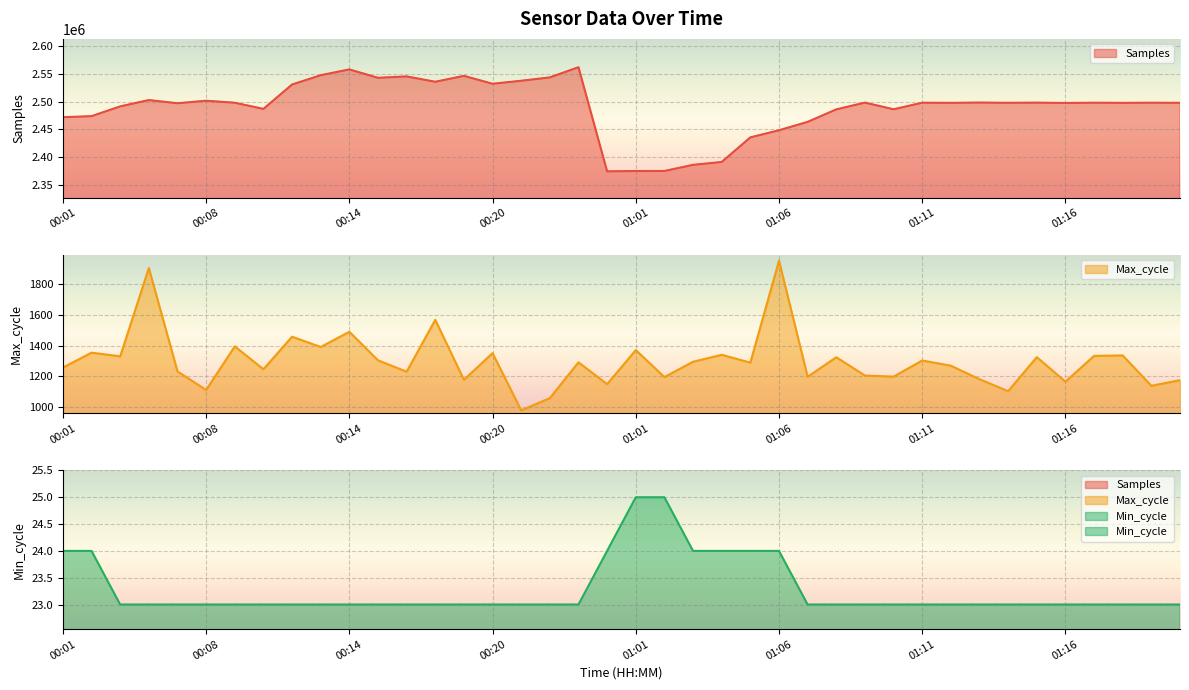

Count the Min_cycle values in the range 23 to 24.

38